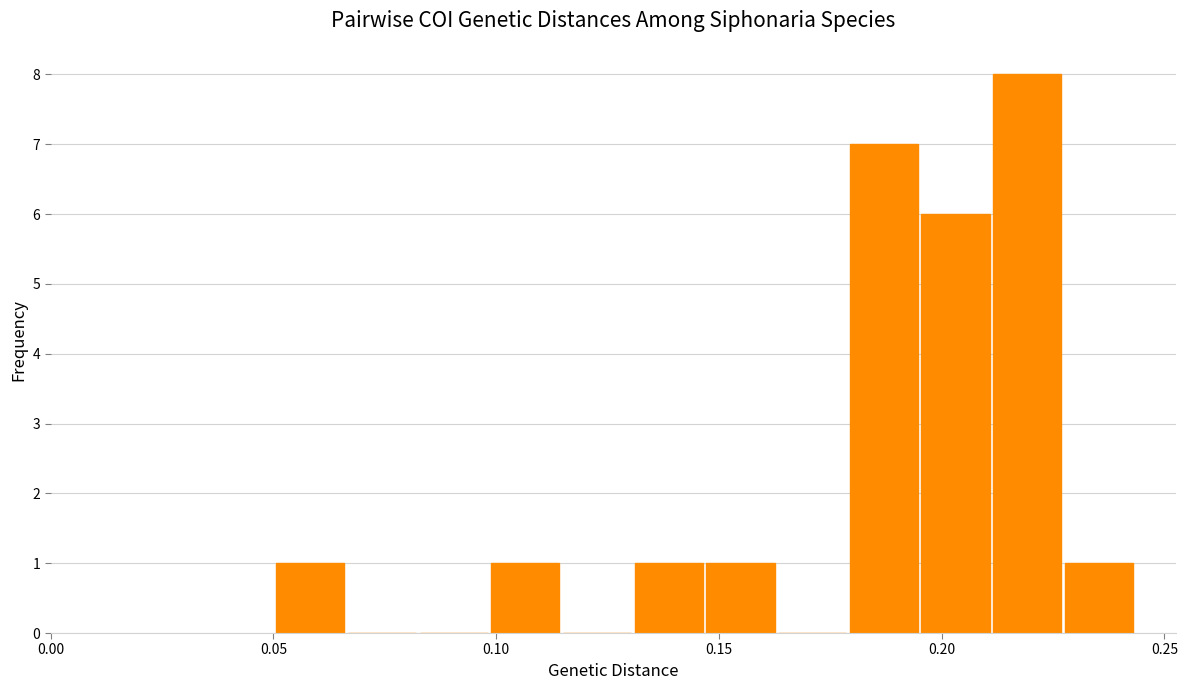

Around what value on the x-axis is the tallest bar? Give the approximate position of its centre, as read against the axis.

0.220